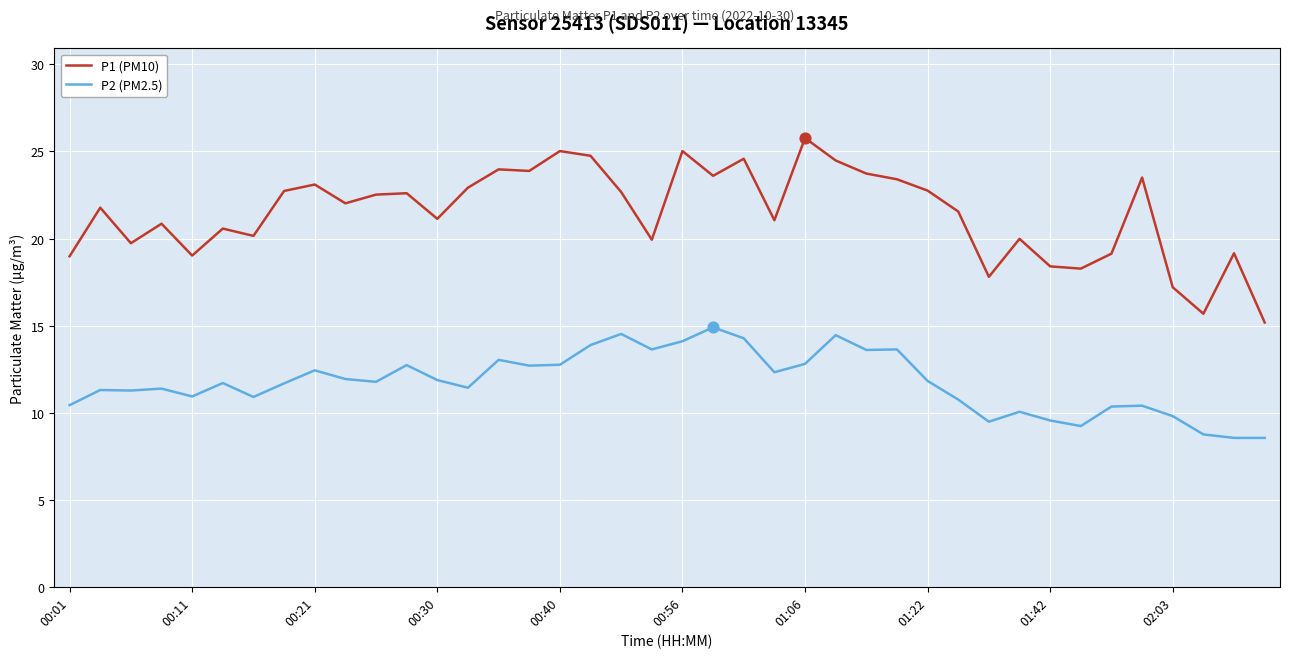

What is the maximum value shown in the chart?

25.8